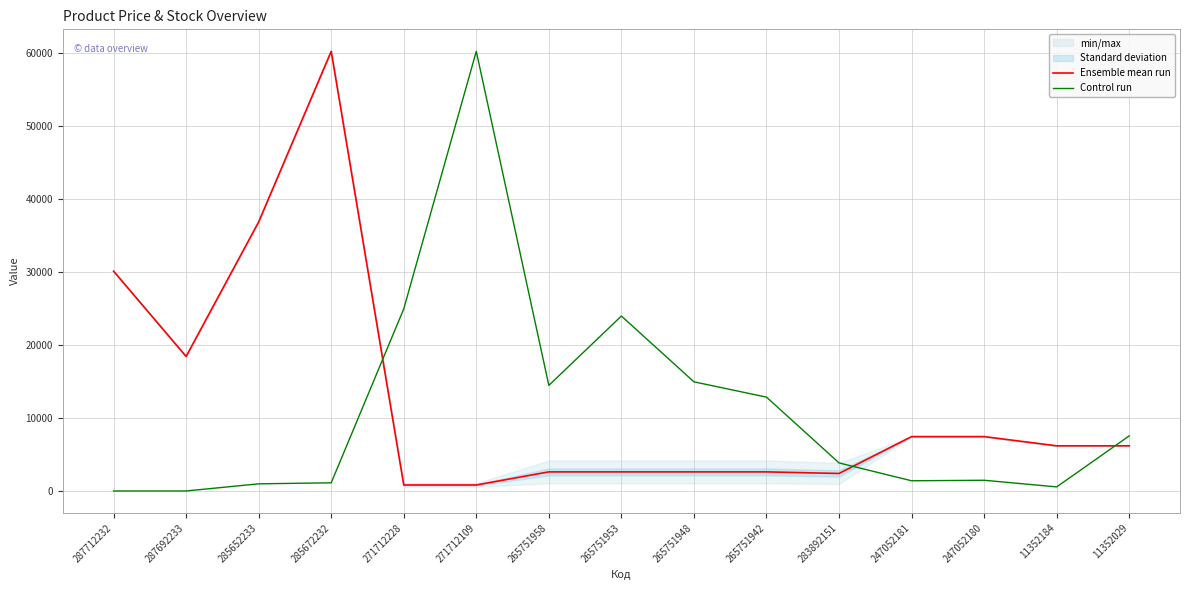

Reading right to left, what are all the values shown in this chart?

Ensemble mean run: 6182.6	6182.6	7444.6	7444.6	2396.1	2615.0	2615.0	2615.0	2615.0	819.1	819.1	60205.6	36841.8	18420.9	30102.8
Control run: 7543.2	558.8	1466.7	1396.9	3841.4	12851.3	14946.6	23956.5	14457.7	60205.6	24934.3	1117.5	977.8	0.0	0.0